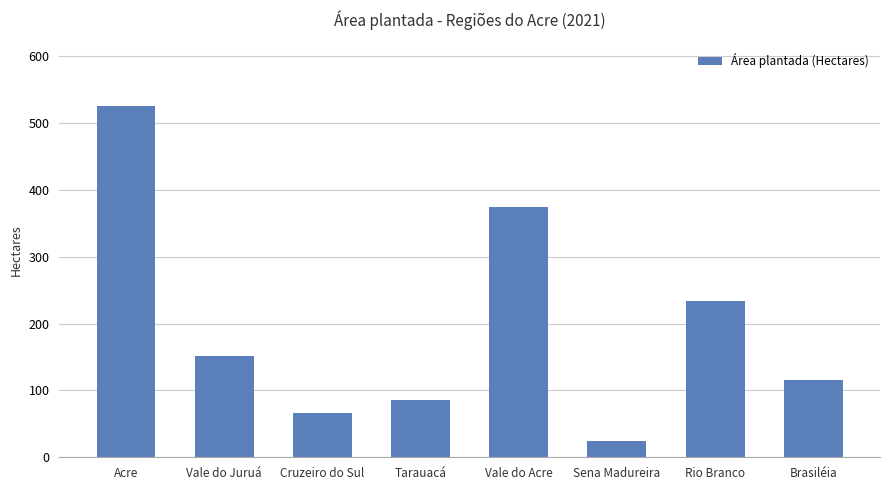

What is the difference between the second highest and minimum values?

349